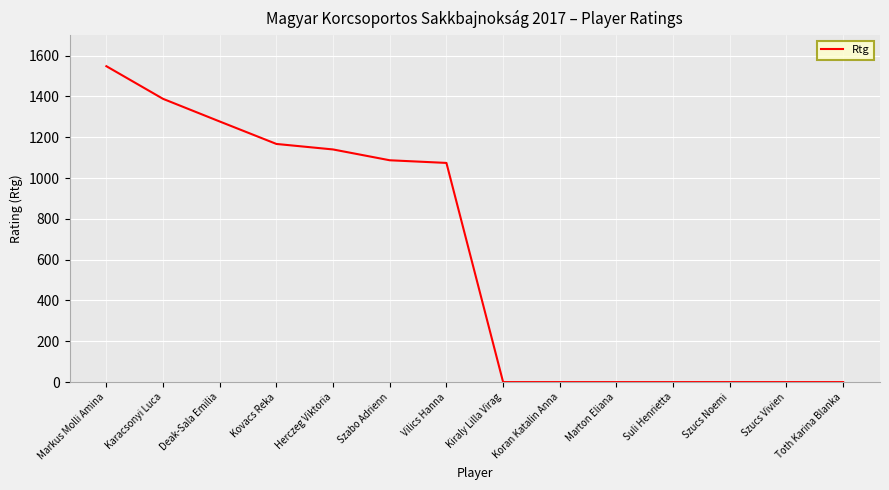

Which category has the highest value across all series?

Markus Molli Amina